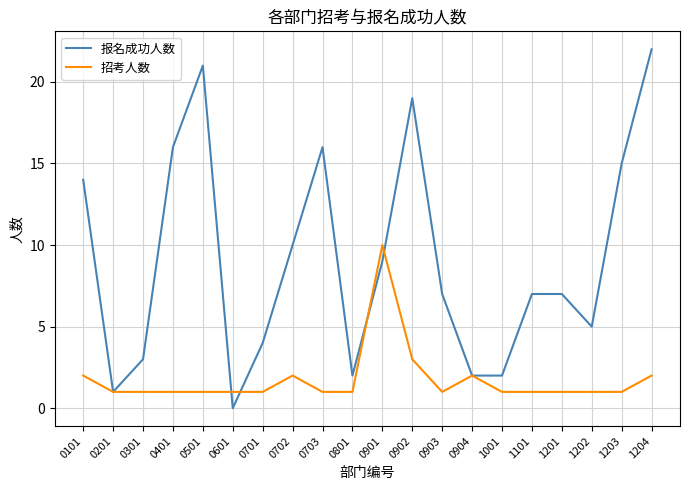

What is the difference between the second highest and minimum values in the 招考人数 series?

2